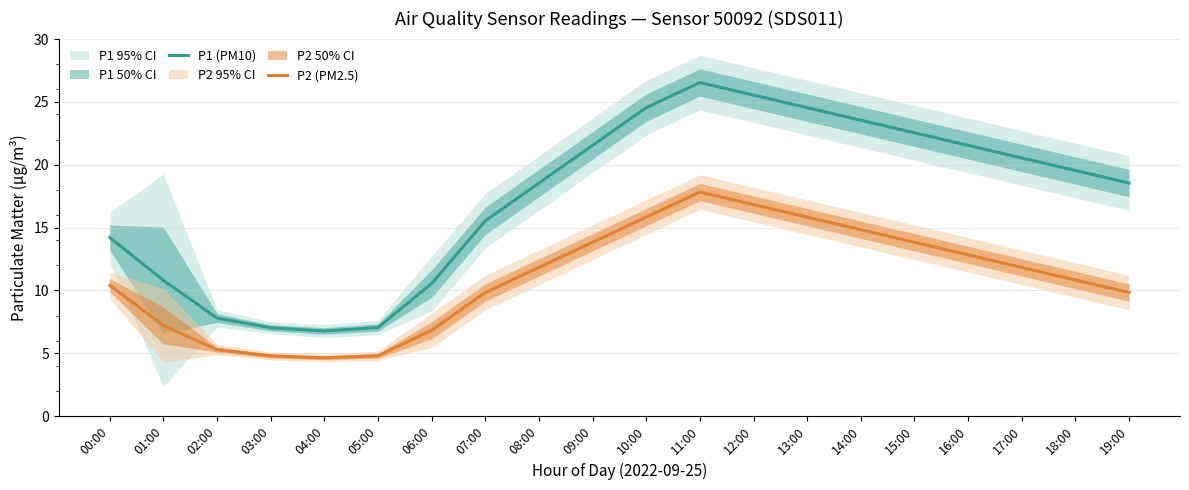

How many categories are shown in the chart?

20